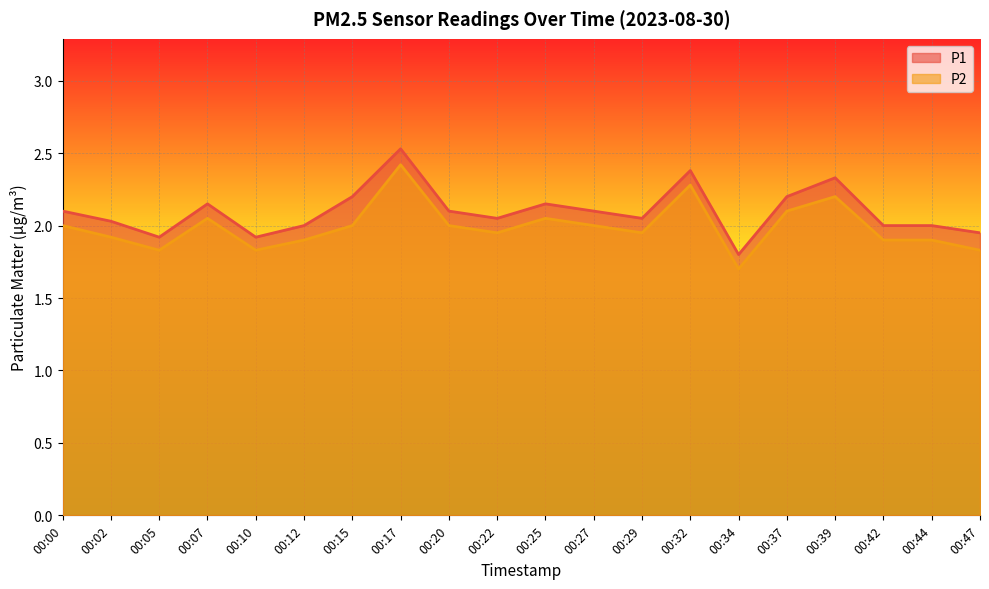

Which series changed the most between 00:10 and 00:17?

P1